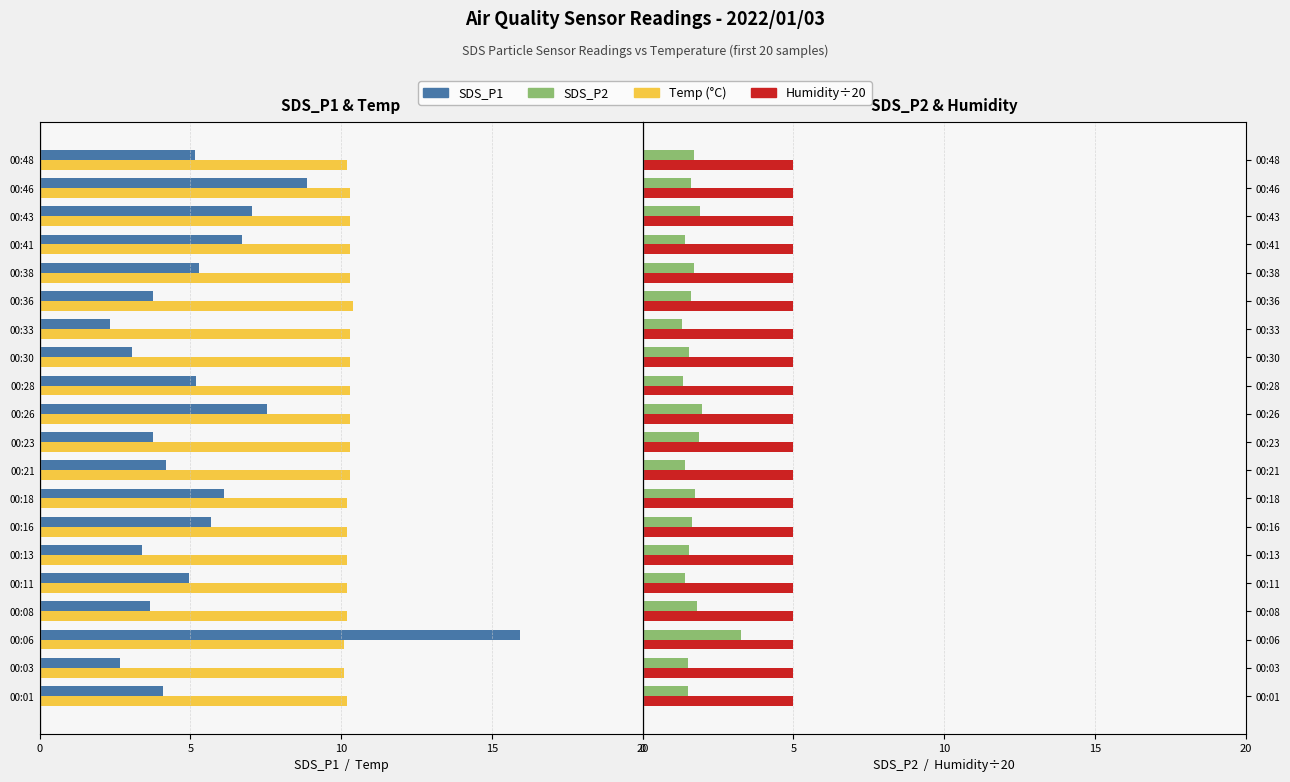

Reading left to right, extract all data points from this chart.

SDS_P1: -4.1	-2.7	-15.9	-3.6	-5.0	-3.4	-5.7	-6.1	-4.2	-3.8	-7.5	-5.2	-3.0	-2.3	-3.8	-5.3	-6.7	-7.0	-8.9	-5.2
Temp: -10.2	-10.1	-10.1	-10.2	-10.2	-10.2	-10.2	-10.2	-10.3	-10.3	-10.3	-10.3	-10.3	-10.3	-10.4	-10.3	-10.3	-10.3	-10.3	-10.2
SDS_P2: 1.5	1.5	3.2	1.8	1.4	1.6	1.6	1.7	1.4	1.9	2.0	1.4	1.6	1.3	1.6	1.7	1.4	1.9	1.6	1.7
Humidity/20: 0.3	0.3	0.3	0.3	0.3	0.3	0.3	0.3	0.3	0.3	0.3	0.3	0.3	0.3	0.3	0.3	0.3	0.3	0.3	0.3